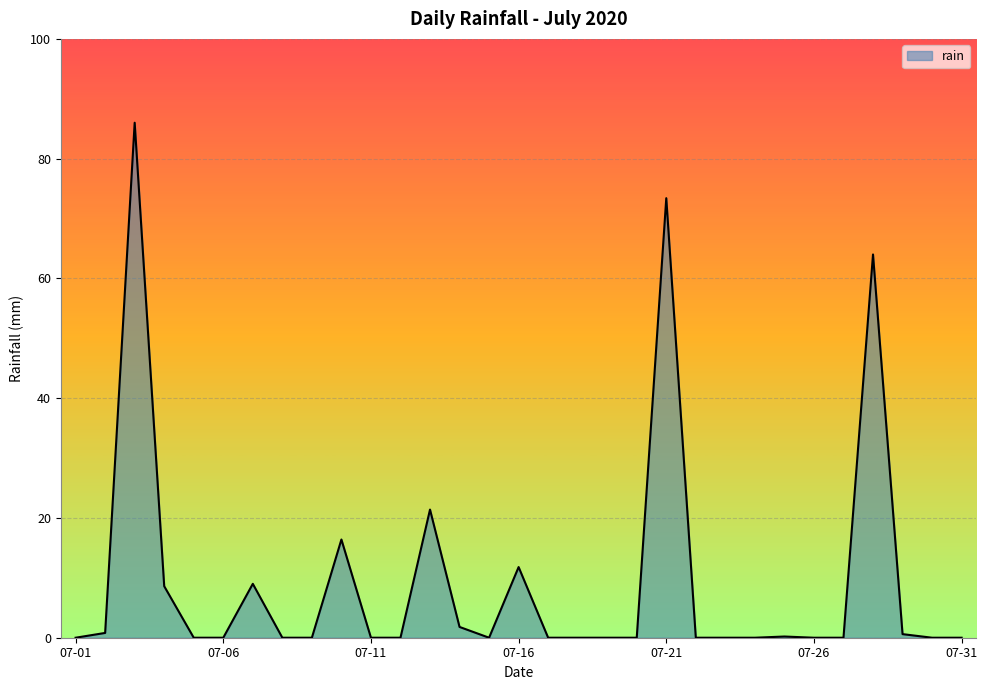

What is the difference between the maximum and minimum values?

86.0